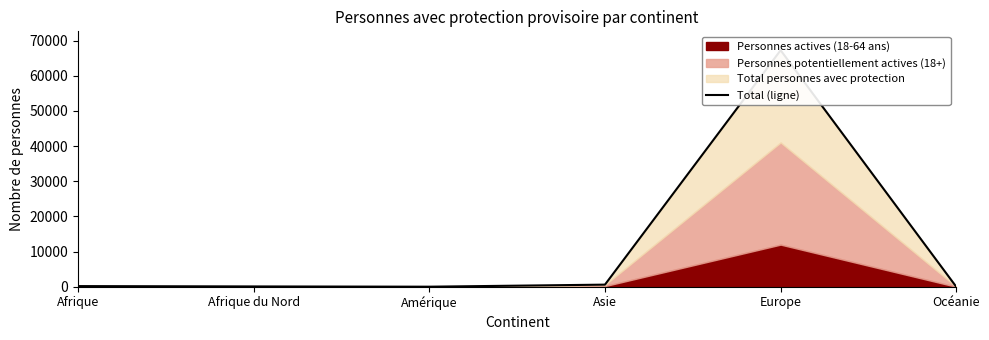

What is the change in value from Afrique to Asie?

+414